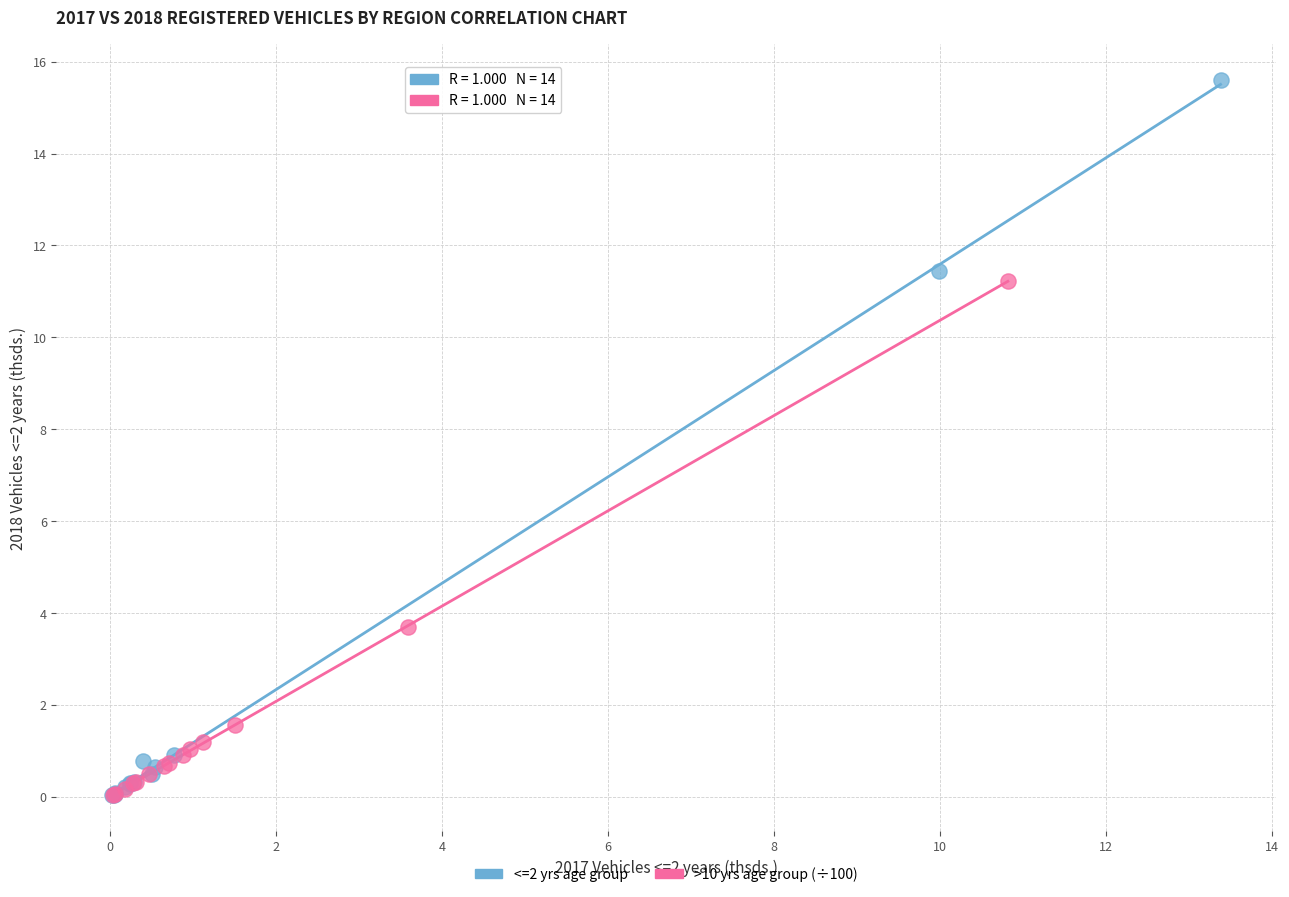

Which series contains the highest Y value?

<=2 yrs age group